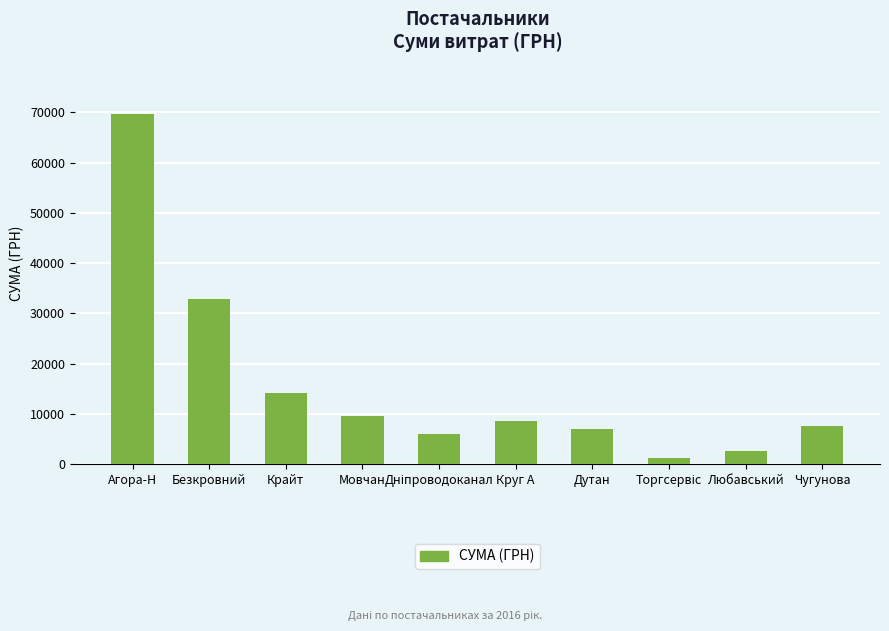

Are the bars grouped side by side (vs. stacked)?

No